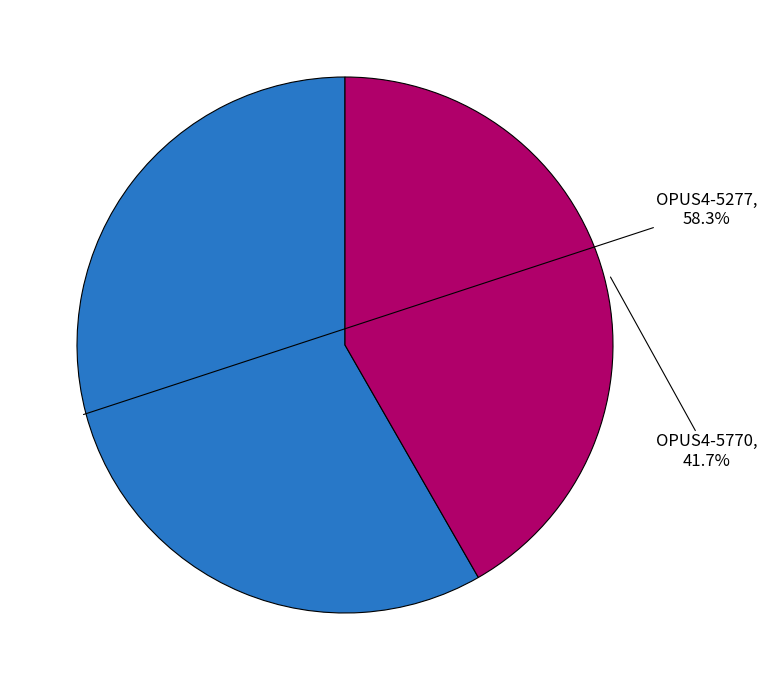

To the nearest percent, what is the combined percentage of OPUS4-5770 and OPUS4-5277?

100%